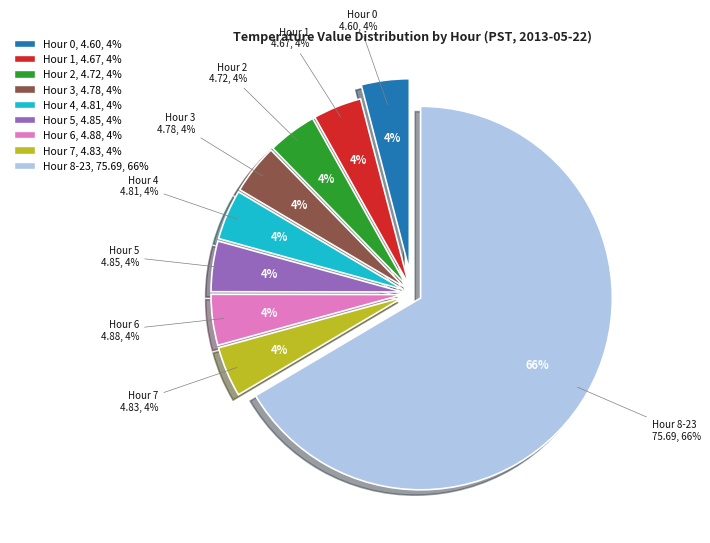

Does Hour 15 account for over 50% of the chart?

No